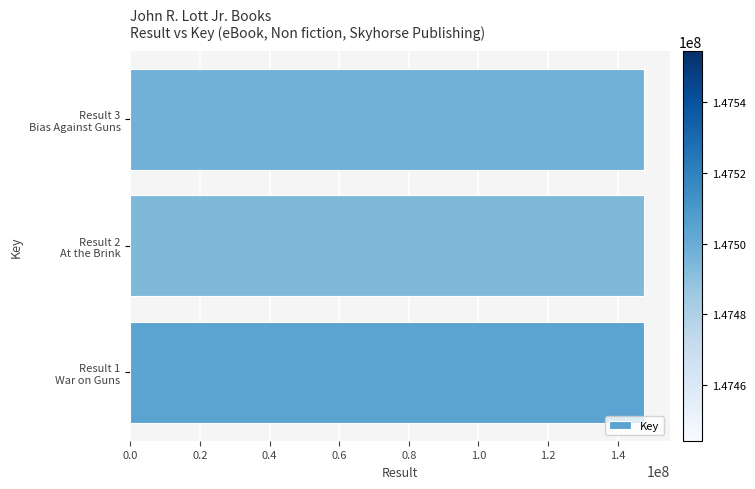

What is the sum of all values?

442496598